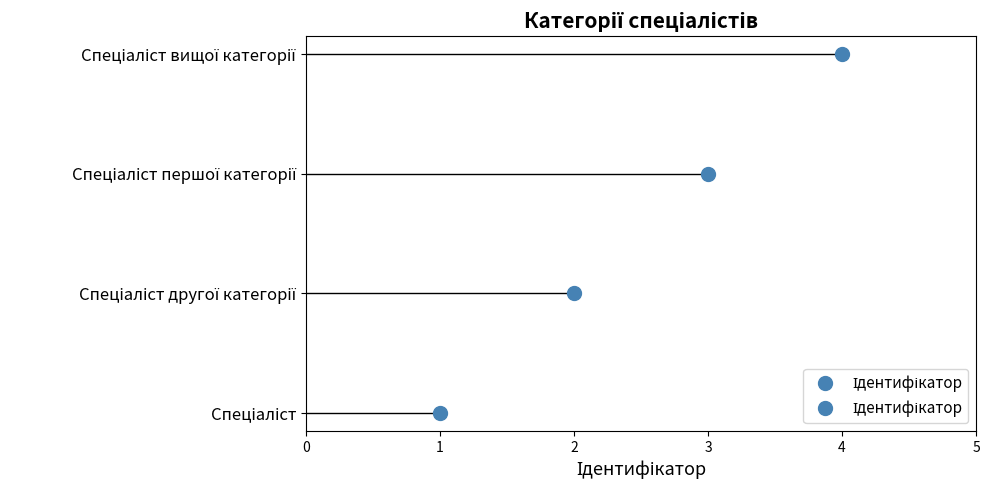

What is the smallest value displayed?

1